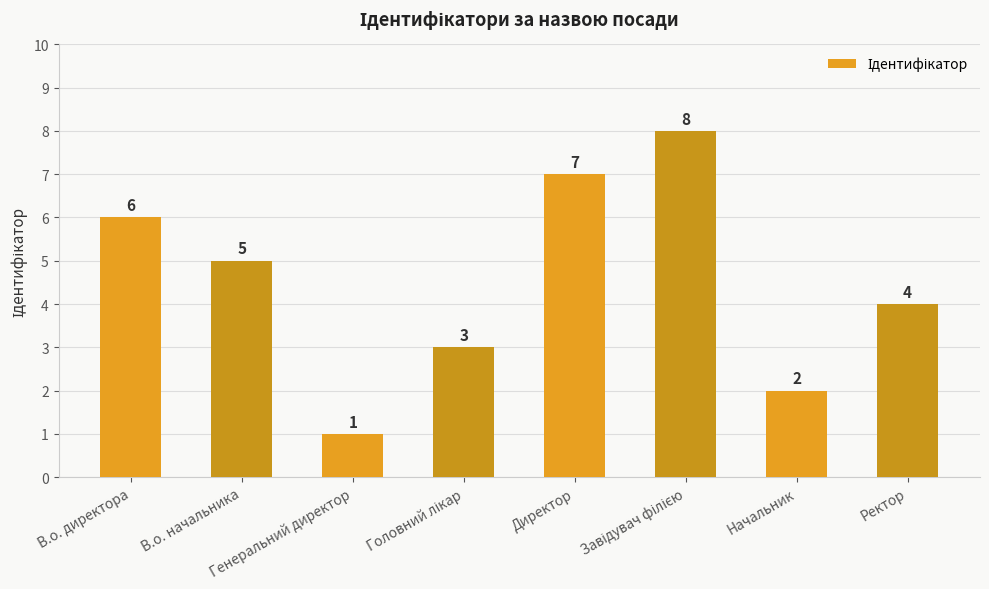

How many series are shown in this chart?

1